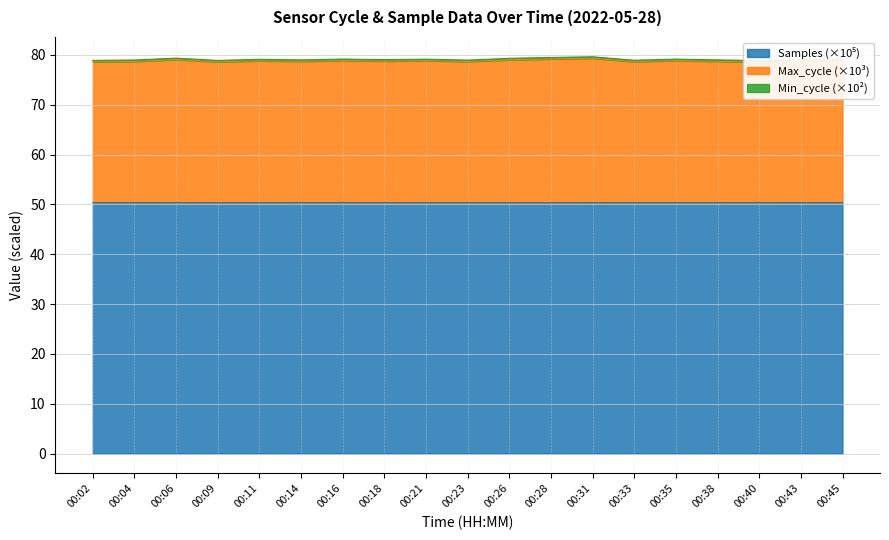

Is it true that Samples equals 50.4 at 00:21?

True